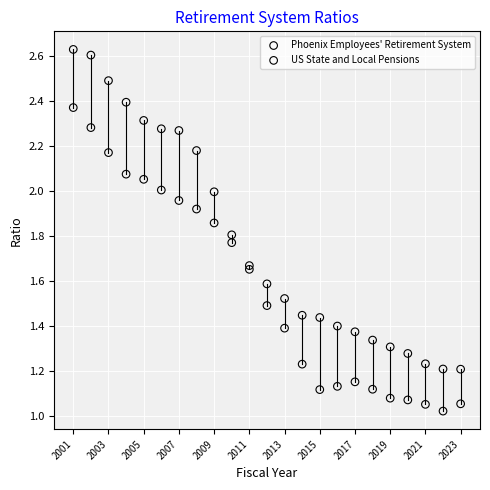

Which series has the largest Y range (max minus min)?

Phoenix Employees' Retirement System